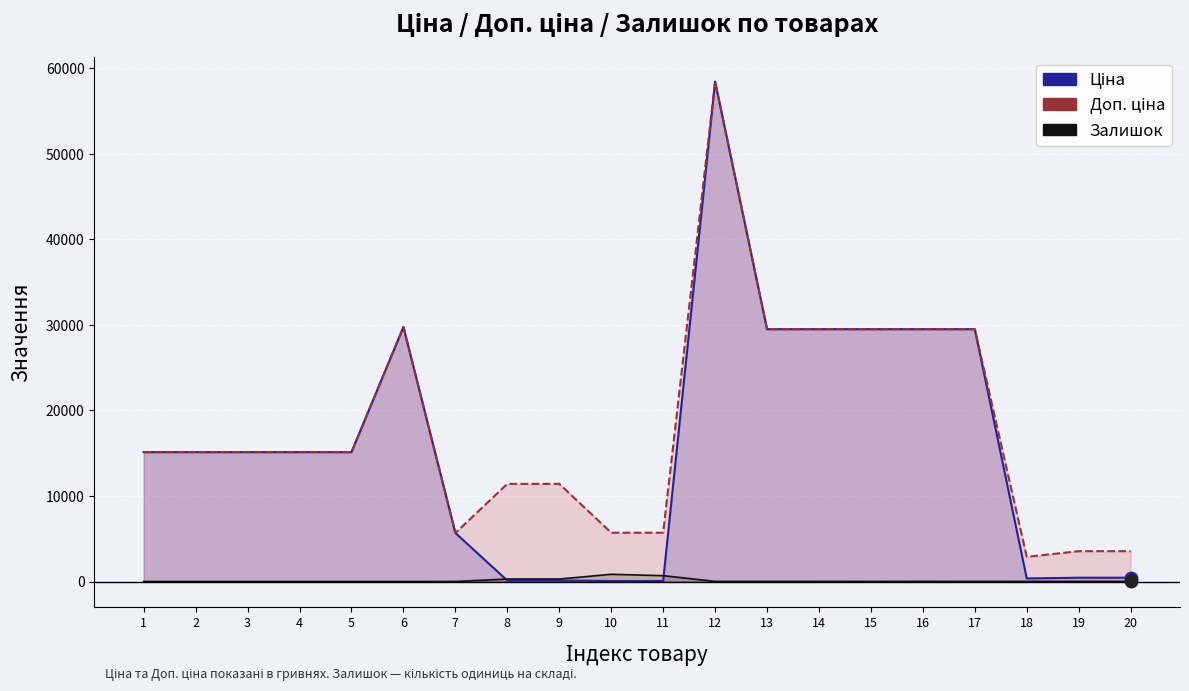

Which series has the largest Y range (max minus min)?

Ціна